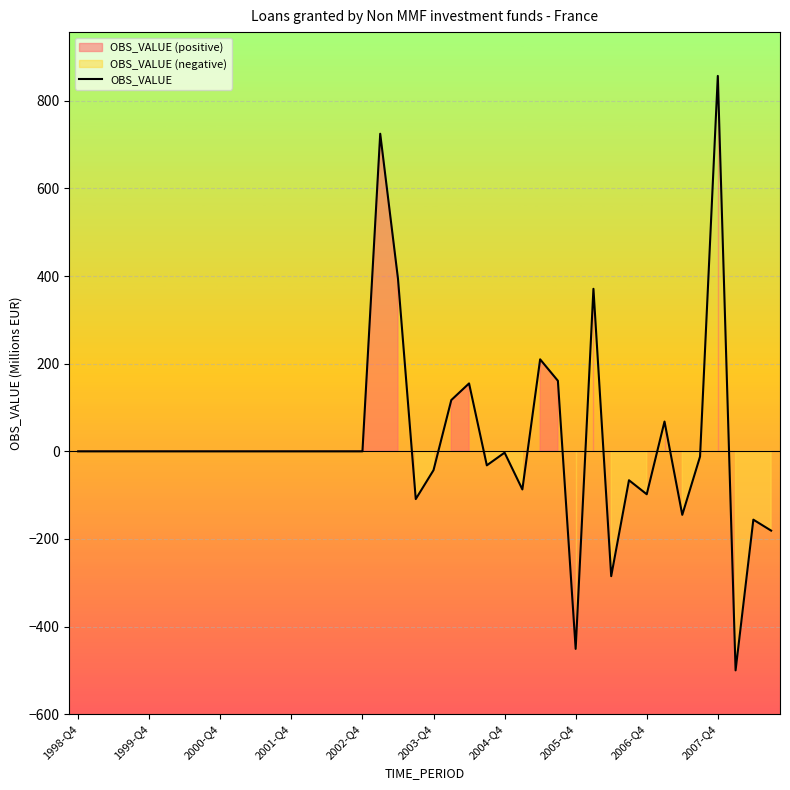

Reading left to right, list all the values displayed in this chart.

0	0	0	0	0	0	0	0	0	0	0	0	0	0	0	0	0	725	394	-109	-43	117	155	-32	-3	-87	210	161	-451	371	-285	-66	-98	68	-145	-12	857	-500	-156	-181